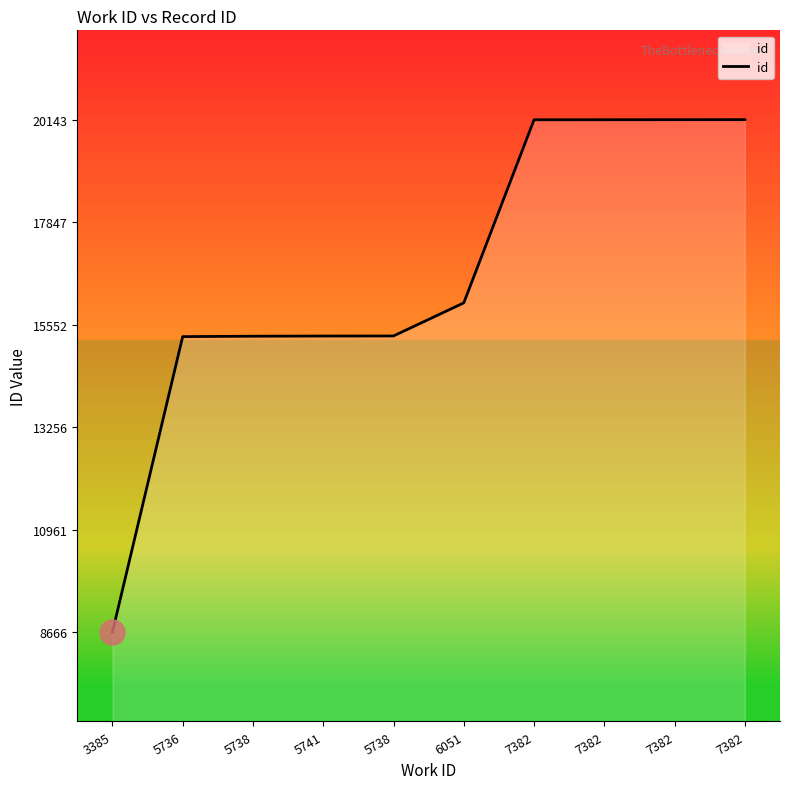

True or false: the data shows 20140 at 7382.

True